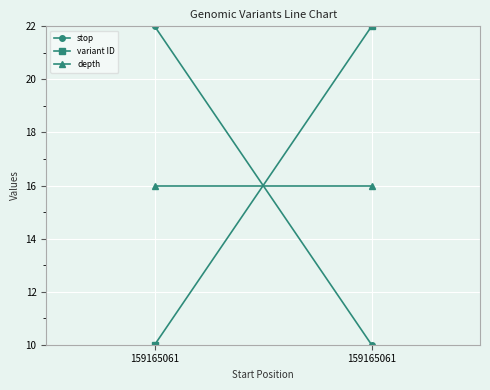

How many data points does each series have?

2